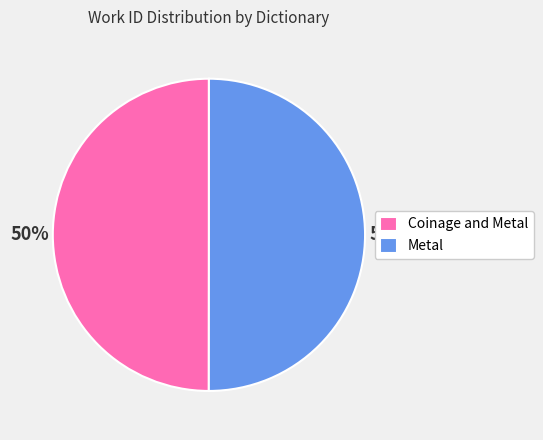

To the nearest percent, what is the combined percentage of Metal and Coinage and Metal?

100%